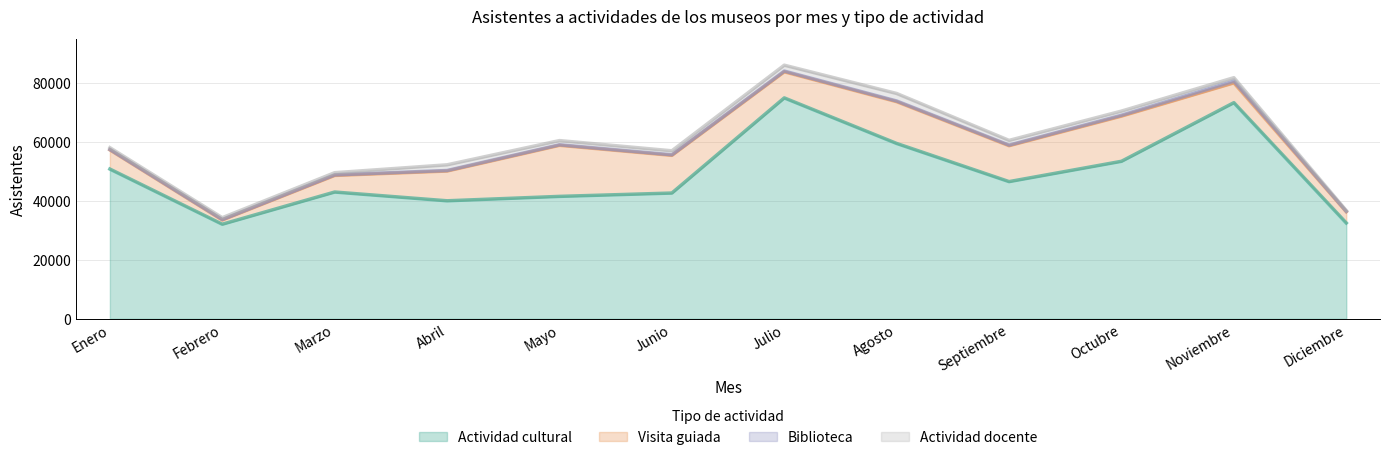

Where is Actividad cultural nearest to the value 53553?

Octubre